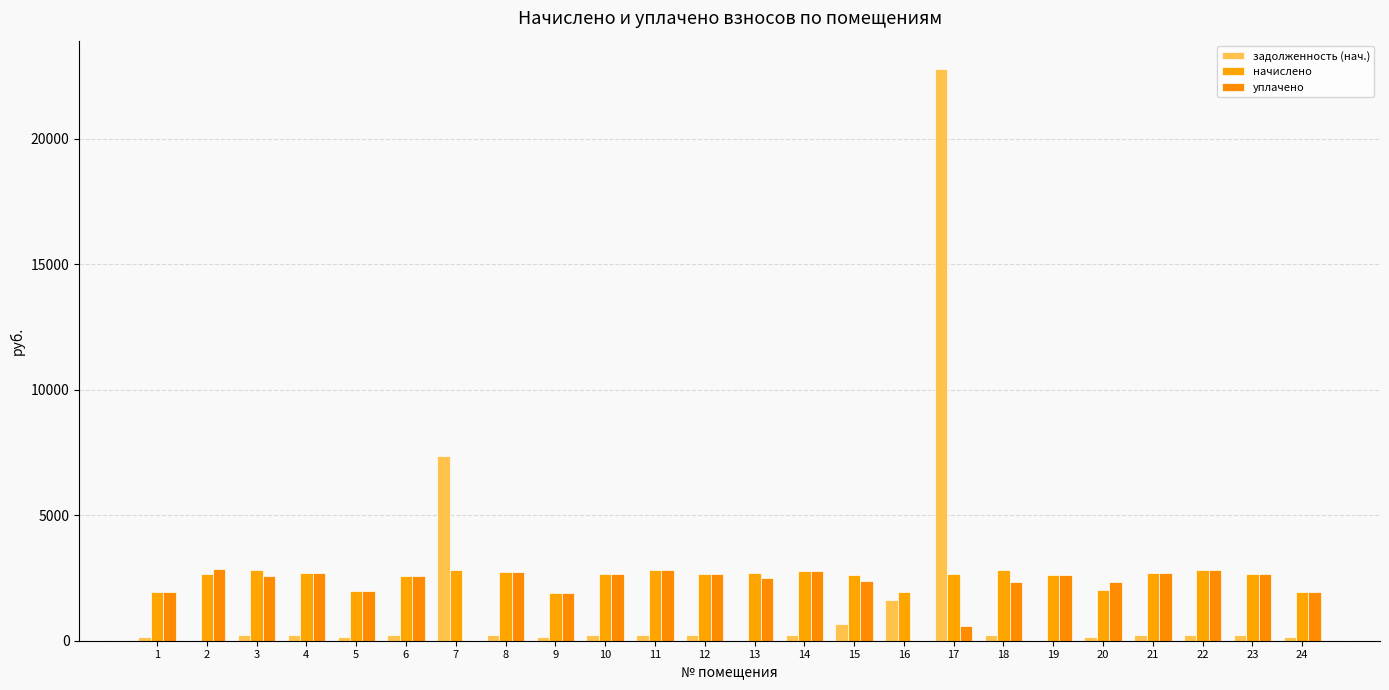

Which has a higher value, 4 or 6?

4